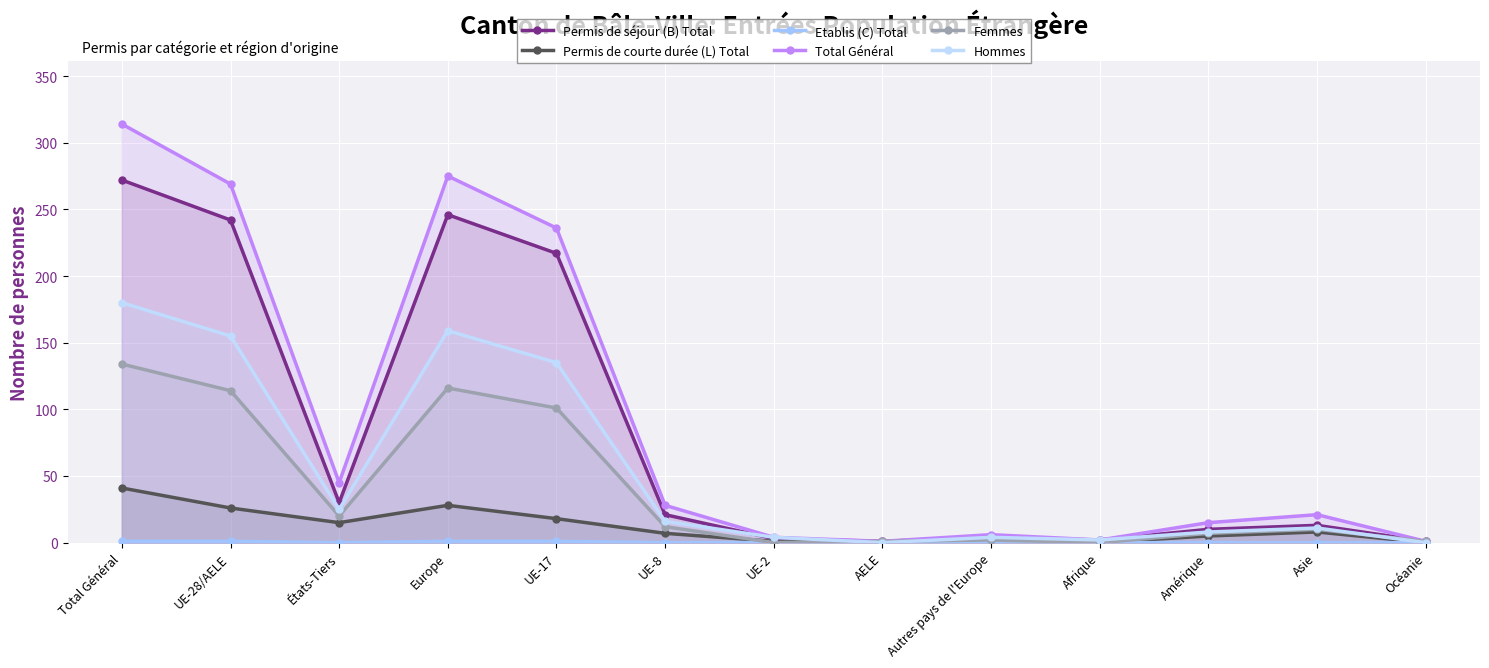

The Permis de séjour (B) Total series shows 246 at Europe. True or false?

True